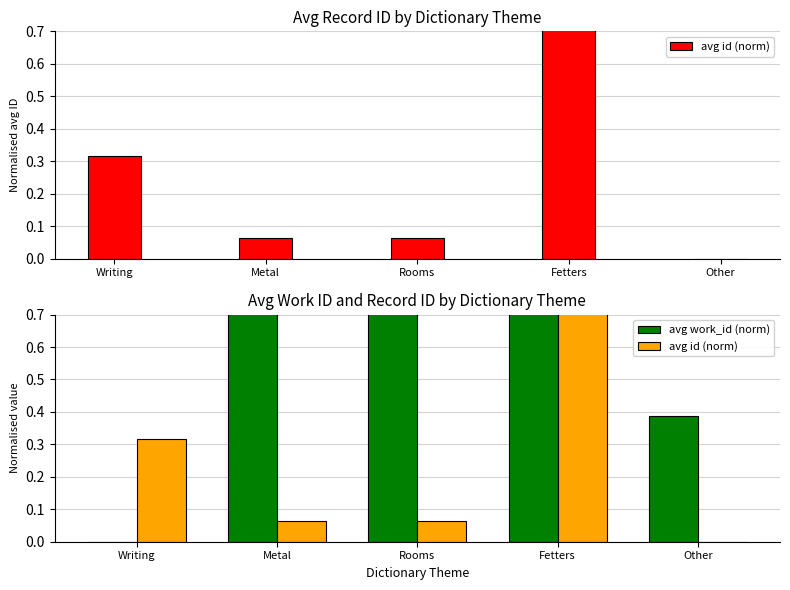

What are all the series names shown in the legend?

avg id (norm), avg work_id (norm)